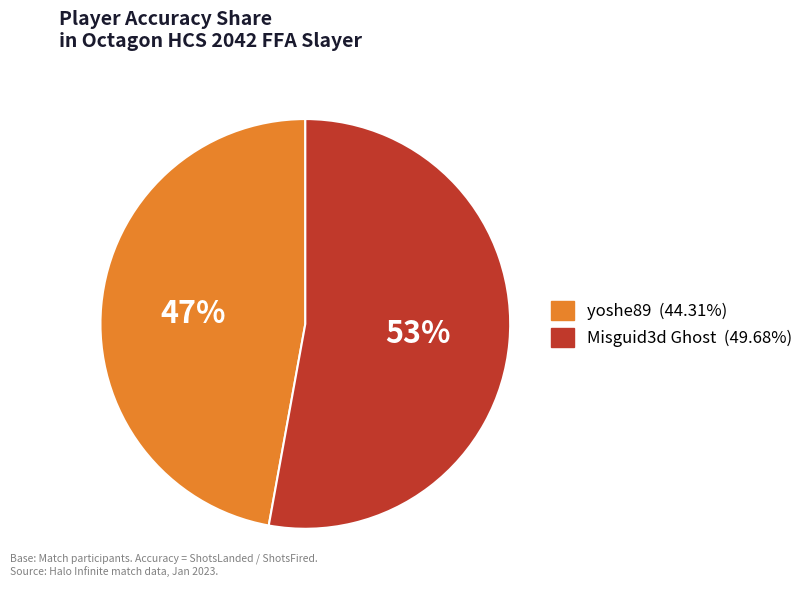

How many segments does this pie chart have?

2